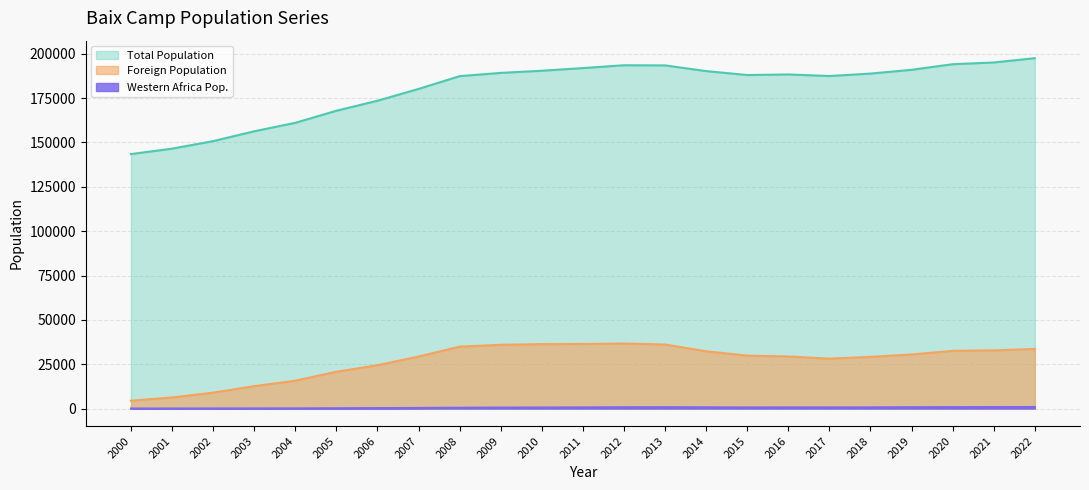

Which label corresponds to the smallest value in the chart?

2000